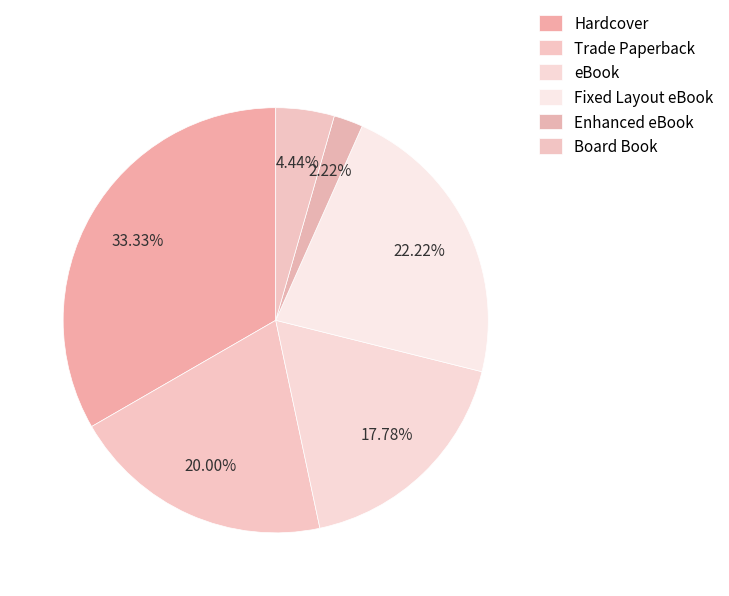

Combined, do Hardcover and Board Book account for over 50%?

No